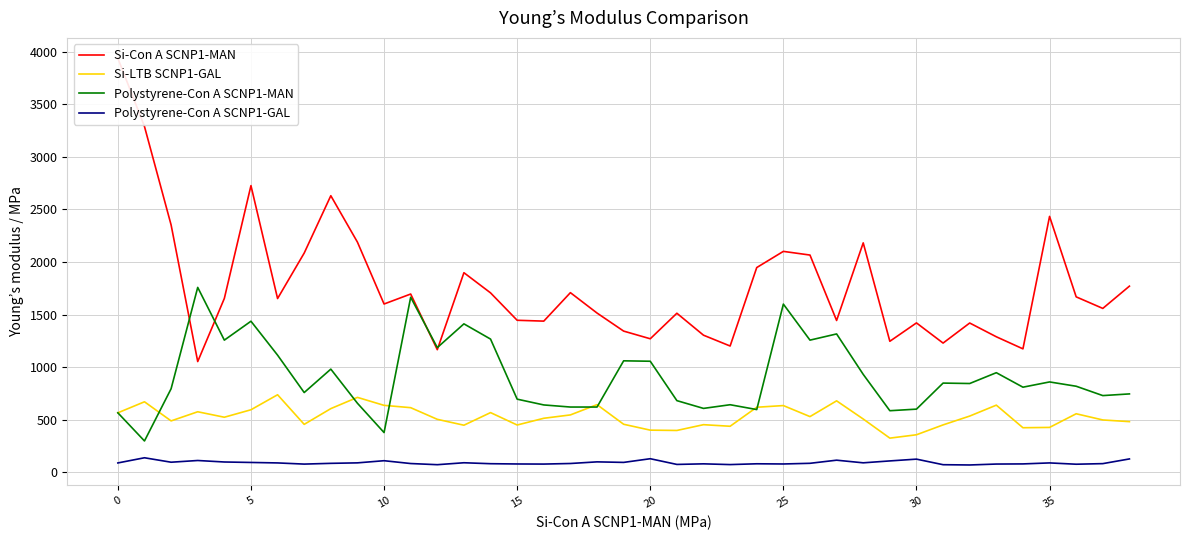

What is the difference between the maximum and minimum values in the Si-LTB SCNP1-GAL series?

413.0